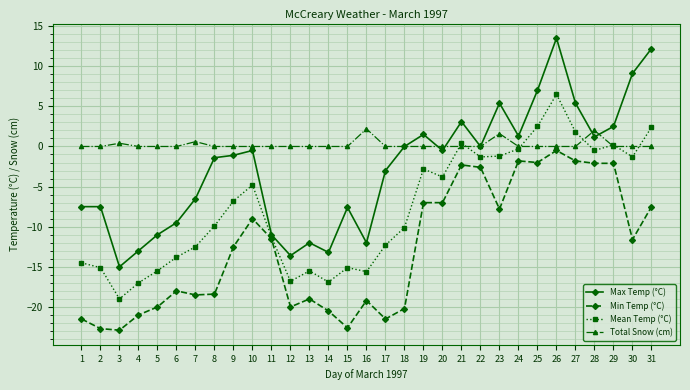

Is the value of Max Temp (°C) at 18 greater than the value of Mean Temp (°C) at 9?

Yes